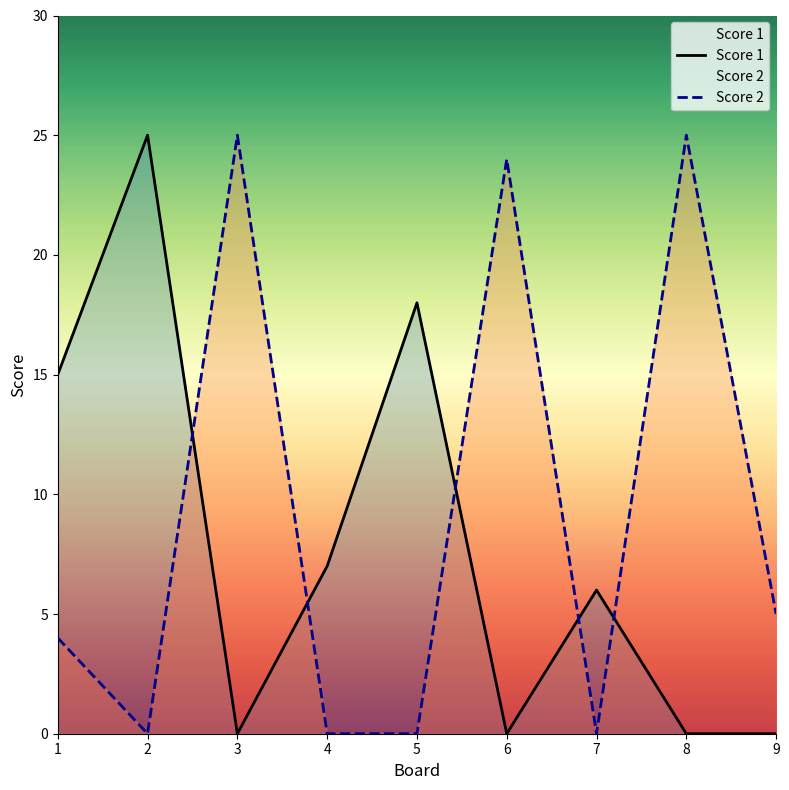

Reading left to right, transcribe all the data shown in this chart.

Score 1: 1=15	2=25	3=0	4=7	5=18	6=0	7=6	8=0	9=0
Score 2: 1=4	2=0	3=25	4=0	5=0	6=24	7=0	8=25	9=5